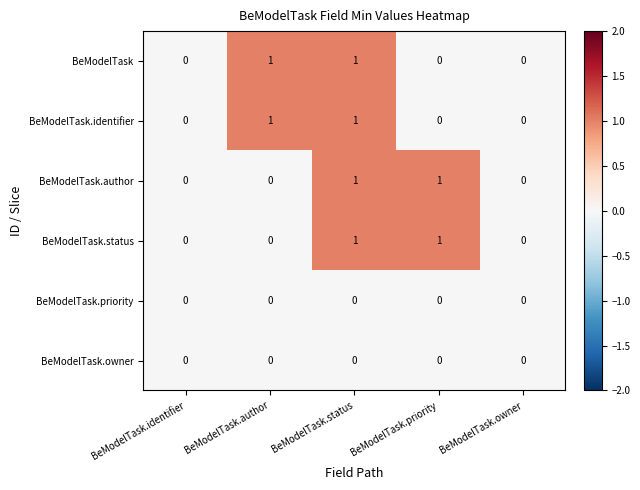

At which category is the sum across all series the highest?

BeModelTask.status